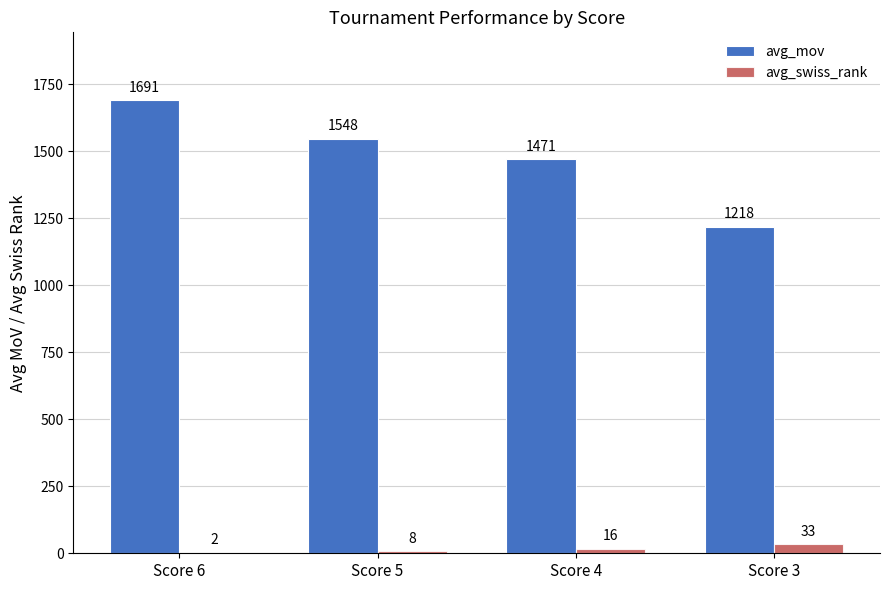

What is the sum of the avg_mov values at Score 4 and Score 6?

3162